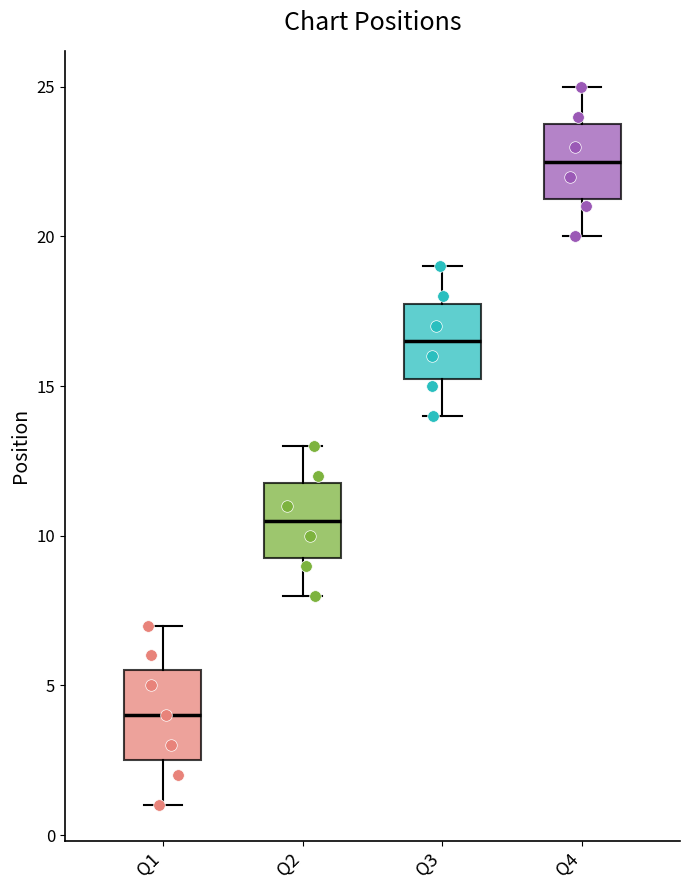

Where does the lower whisker of the box for Q1 end on the y-axis? The values are not printed on the chart, so give them approximately, as read against the axis.

1.0